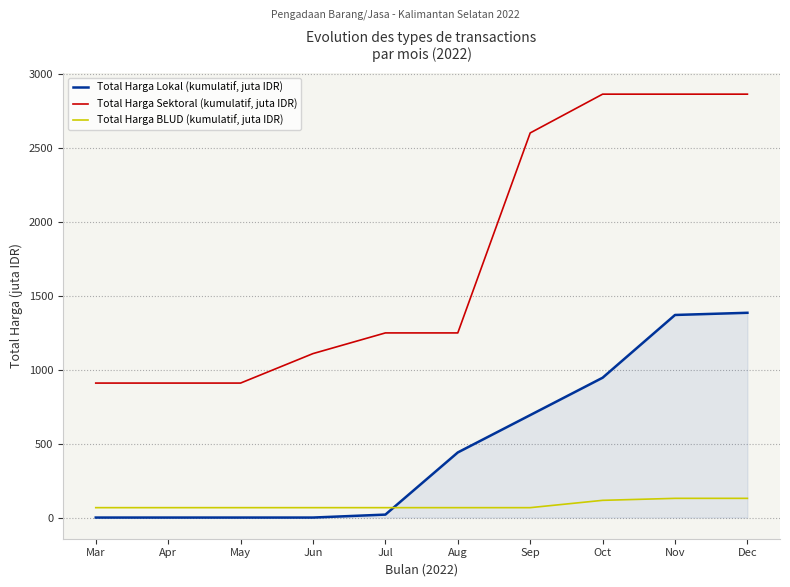

What is the lowest value of the Total Harga BLUD (kumulatif, juta IDR) series?

66.9